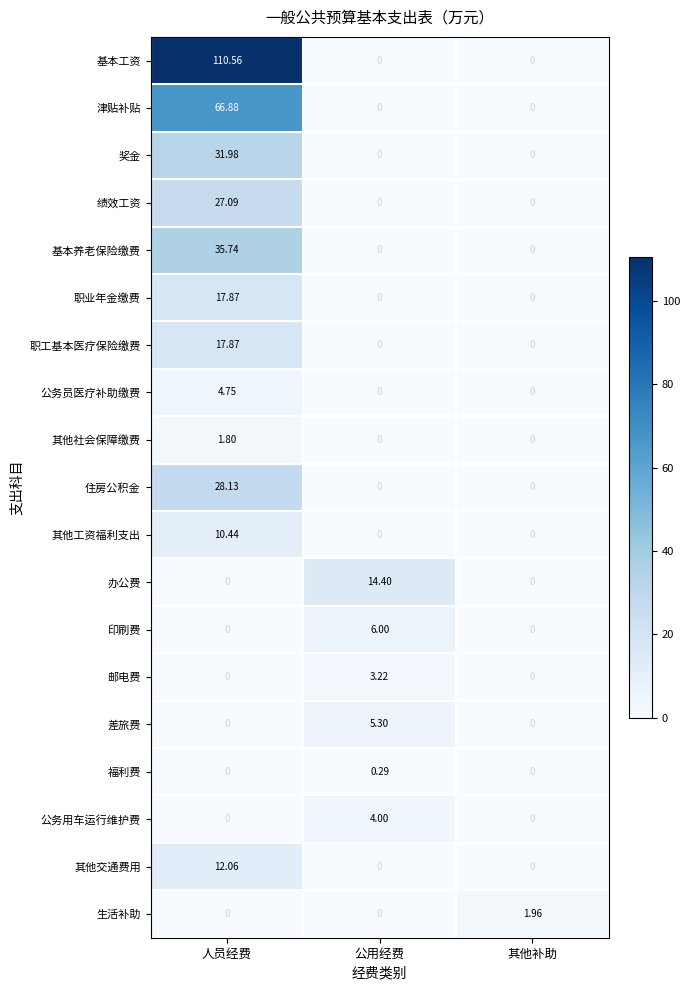

At which category is the sum across all series the highest?

人员经费